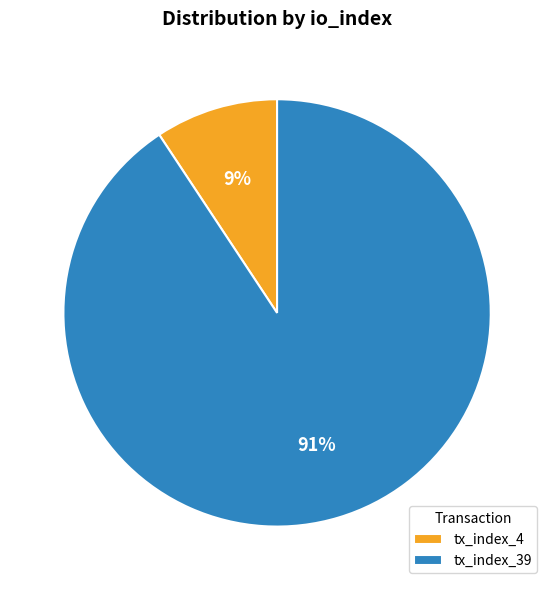

Does tx_index_39 represent more than half of the total?

Yes